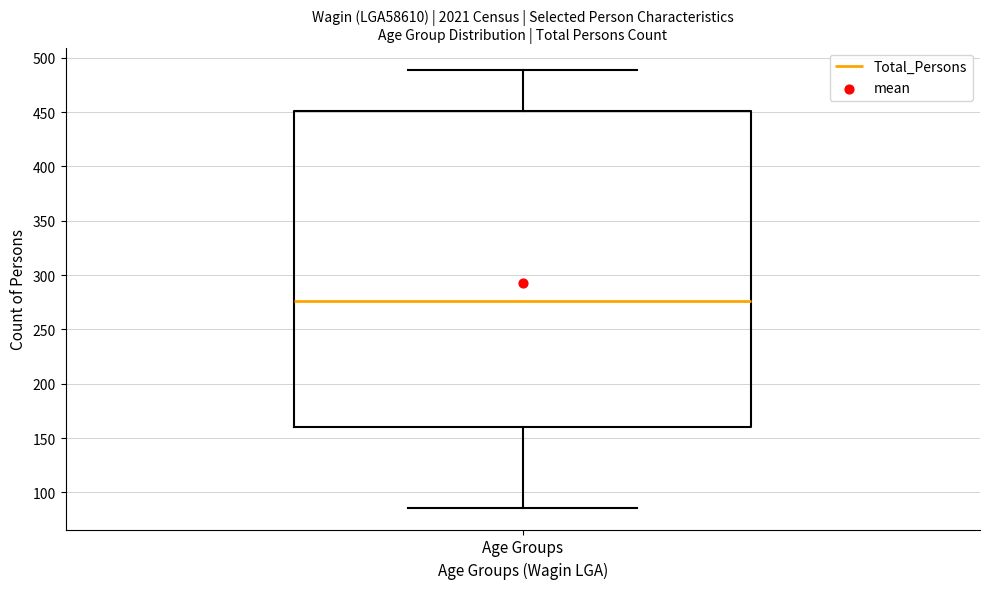

Where is the upper edge of the box for Age Groups on the y-axis? The values are not printed on the chart, so give them approximately, as read against the axis.

450